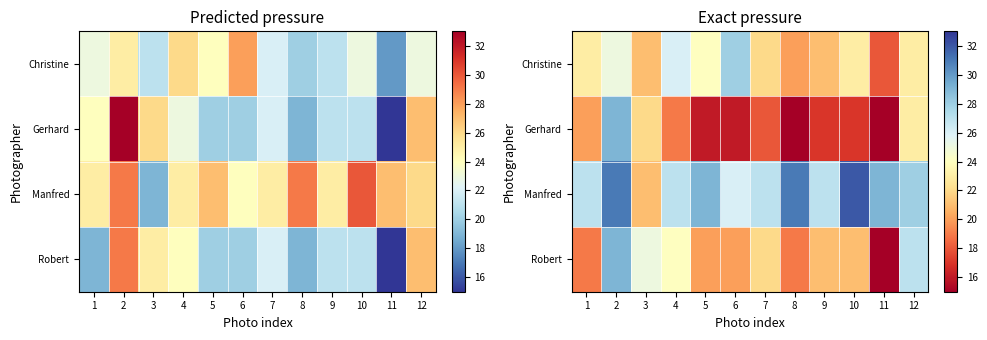

What is the maximum value shown in the chart?

32